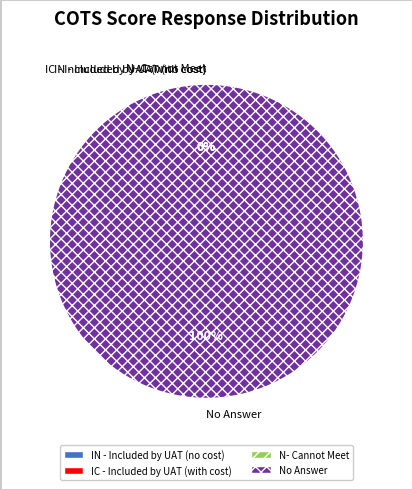

To the nearest percent, what is the combined percentage of N- Cannot Meet and No Answer?

100%